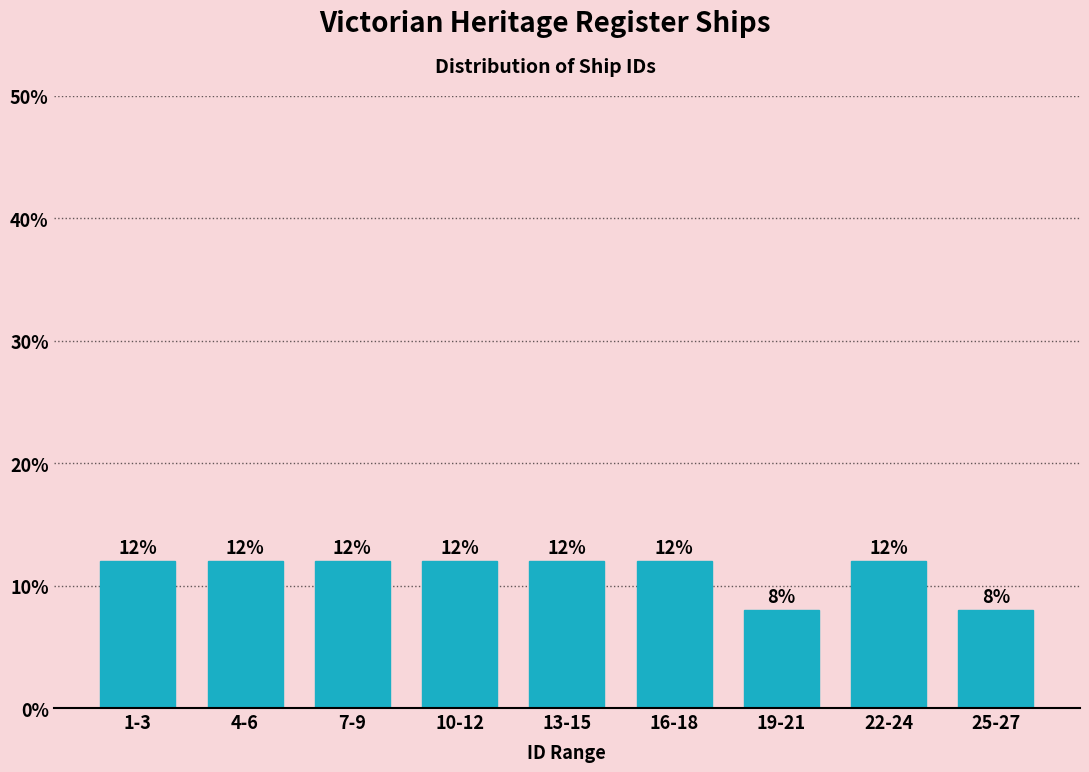

Reading left to right, list all the values displayed in this chart.

1-3=12	4-6=12	7-9=12	10-12=12	13-15=12	16-18=12	19-21=8	22-24=12	25-27=8